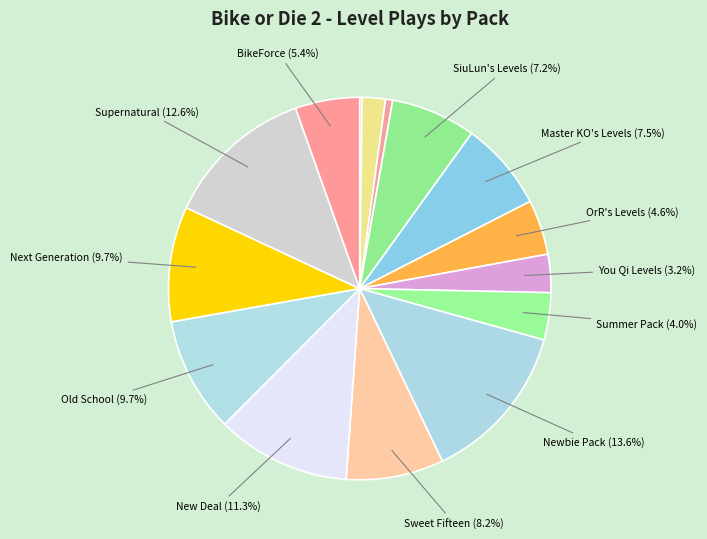

Rank the categories by value from highest to lowest.

Newbie Pack, Supernatural, New Deal, Old School, Next Generation, Sweet Fifteen, Master KO's Levels, SiuLun's Levels, BikeForce, OrR's Levels, Summer Pack, You Qi Levels, Total Race, Golden Club, Freestyle Parade